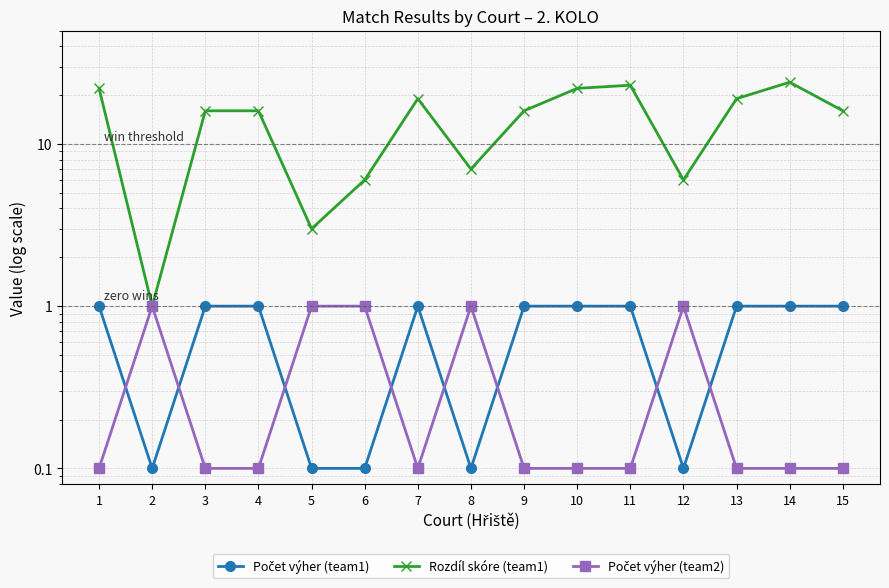

What is the greatest value displayed?

24.0